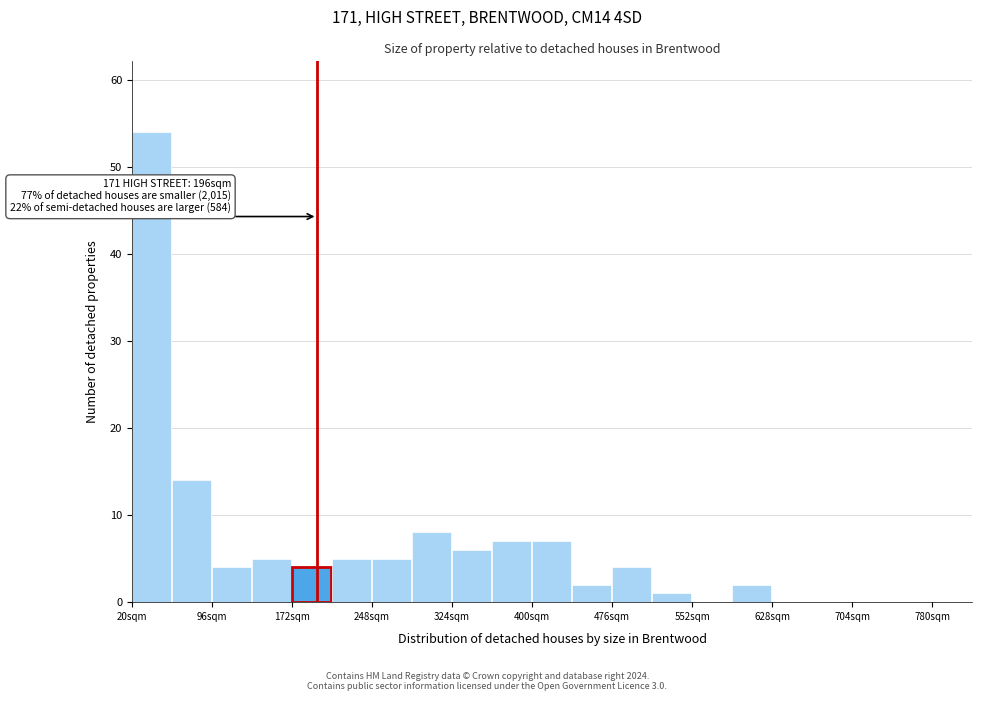

Read against the x-axis, roughly where is the centre of the tallest bar?

40